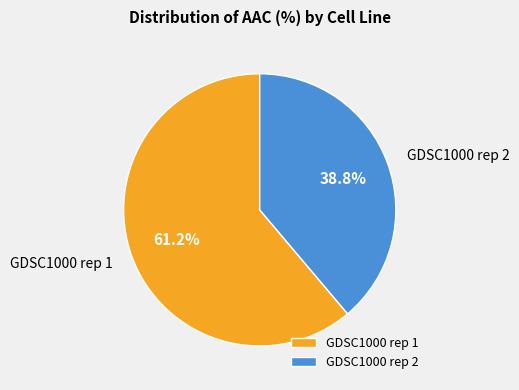

How much of the chart is everything except GDSC1000 rep 1?

38.8%